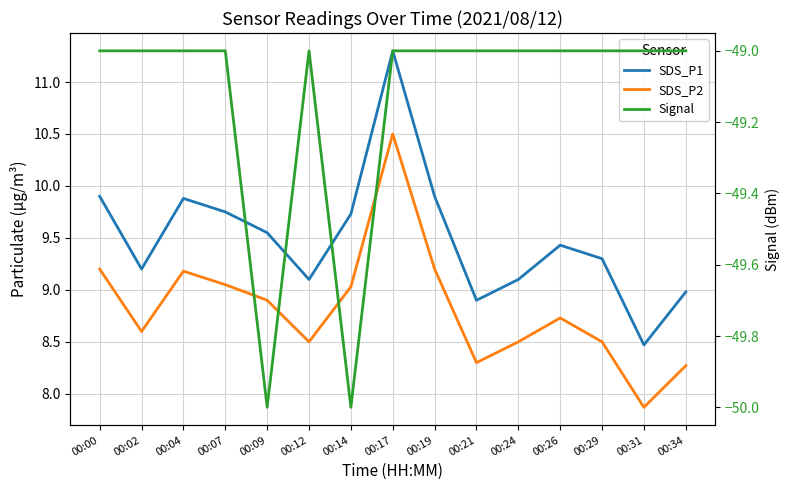

Reading right to left, transcribe all the data shown in this chart.

SDS_P1: 00:34=9.0	00:31=8.5	00:29=9.3	00:26=9.4	00:24=9.1	00:21=8.9	00:19=9.9	00:17=11.3	00:14=9.7	00:12=9.1	00:09=9.6	00:07=9.8	00:04=9.9	00:02=9.2	00:00=9.9
SDS_P2: 00:34=8.3	00:31=7.9	00:29=8.5	00:26=8.7	00:24=8.5	00:21=8.3	00:19=9.2	00:17=10.5	00:14=9.0	00:12=8.5	00:09=8.9	00:07=9.1	00:04=9.2	00:02=8.6	00:00=9.2
Signal: 00:34=-49.0	00:31=-49.0	00:29=-49.0	00:26=-49.0	00:24=-49.0	00:21=-49.0	00:19=-49.0	00:17=-49.0	00:14=-50.0	00:12=-49.0	00:09=-50.0	00:07=-49.0	00:04=-49.0	00:02=-49.0	00:00=-49.0